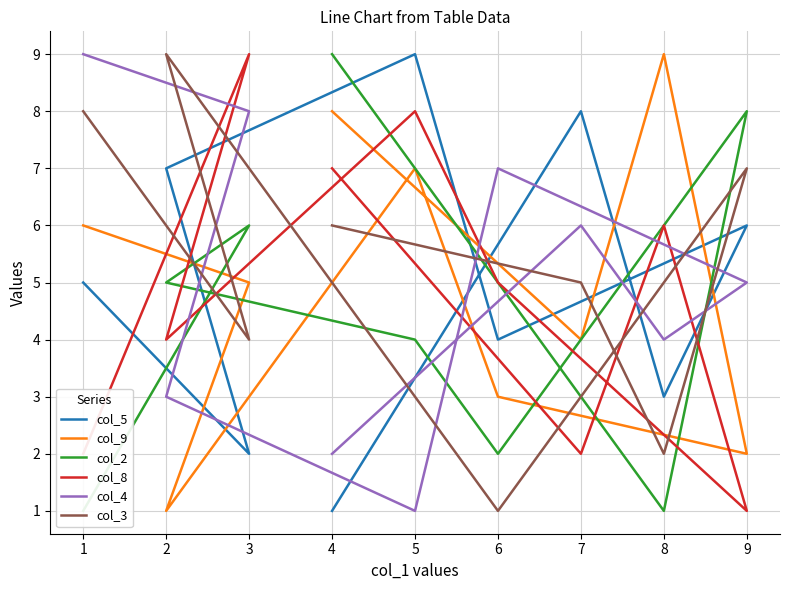

In col_3, how many points are lower than both neighbors (excluding endpoints)?

3